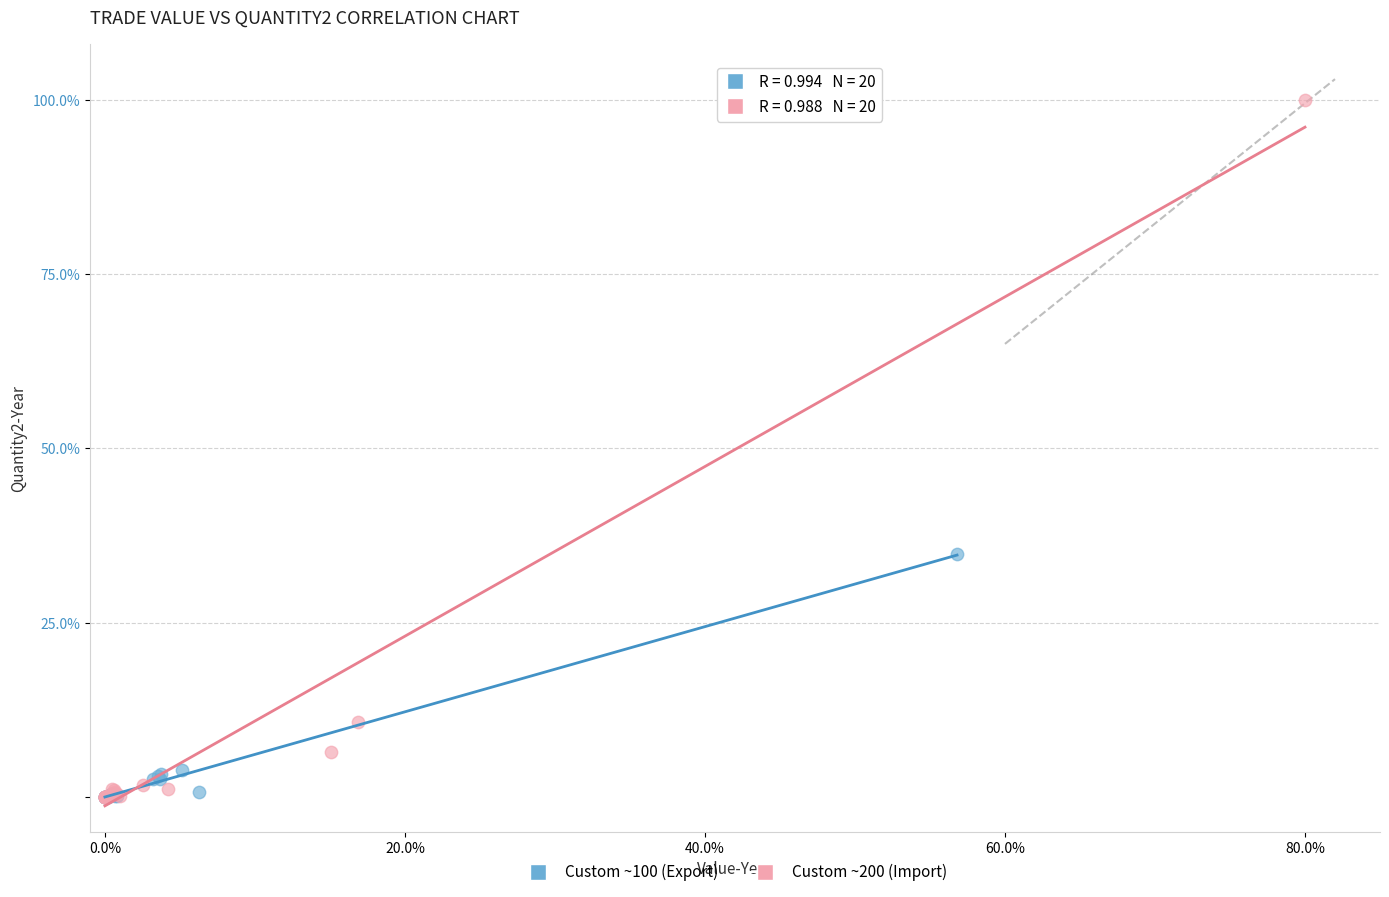

Which series reaches the maximum Y coordinate?

Custom ~200 (Import)